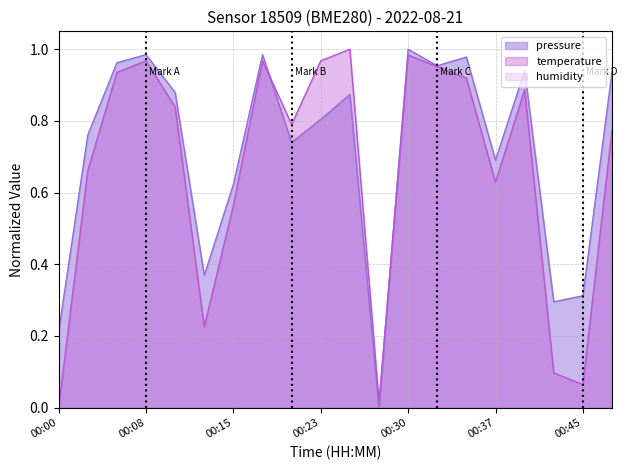

What is the sum of the temperature values at 00:05 and 00:18?

1.9